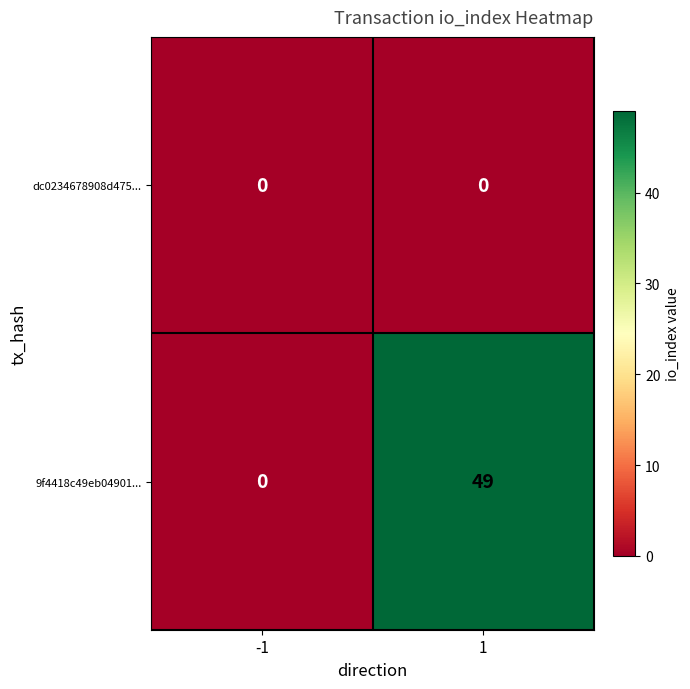

At which category is the sum across all series the highest?

1